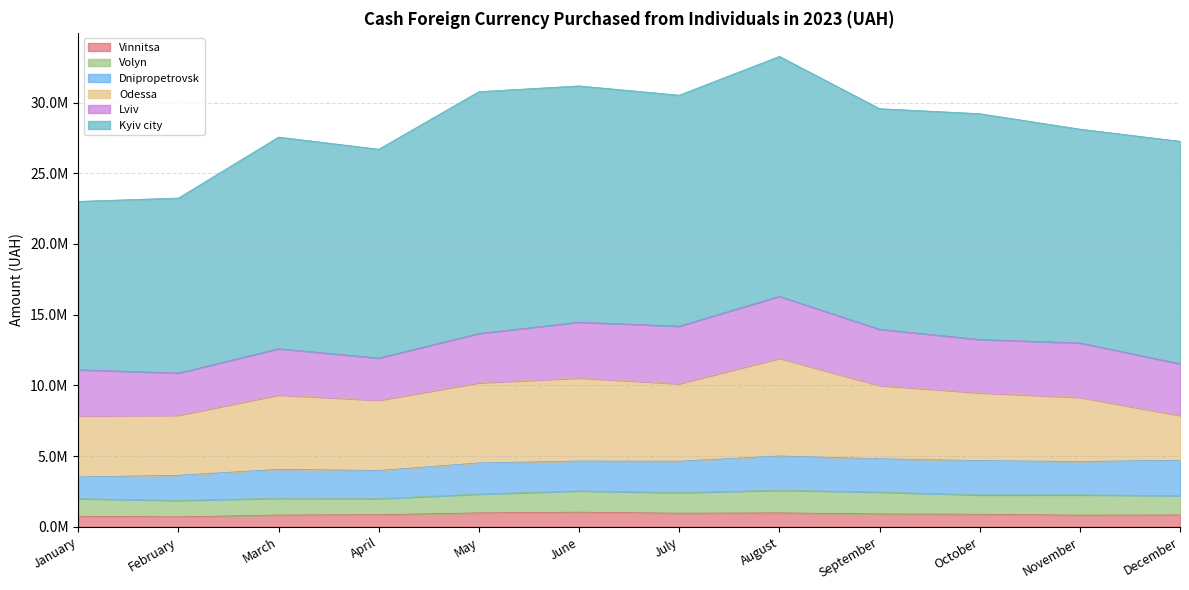

What is the lowest value of the Odessa series?

3165484.3